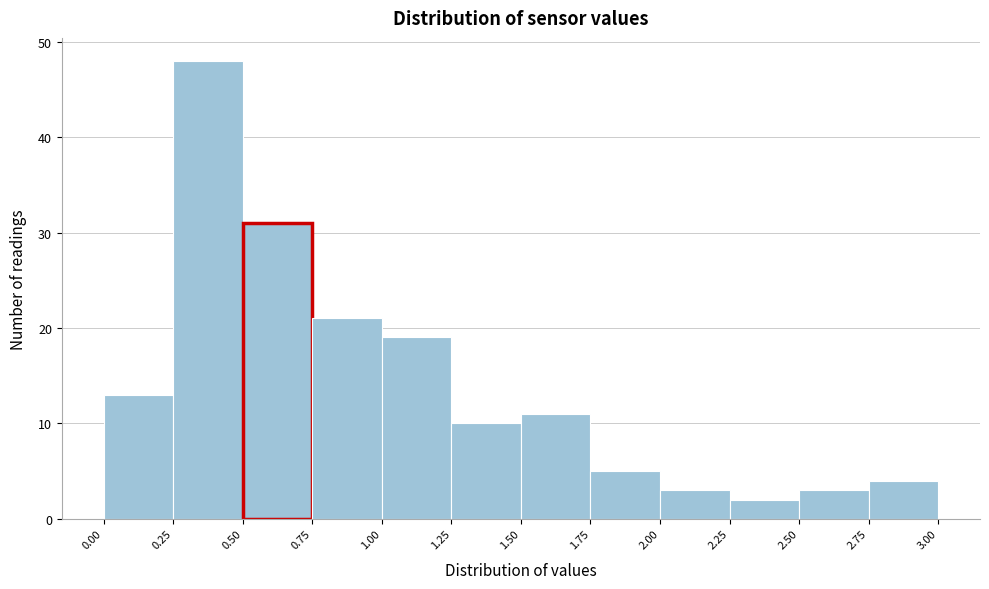

How tall is the bar that spans 0.50 to 0.75 on the x-axis? The values are not printed on the chart, so give them approximately, as read against the axis.

31